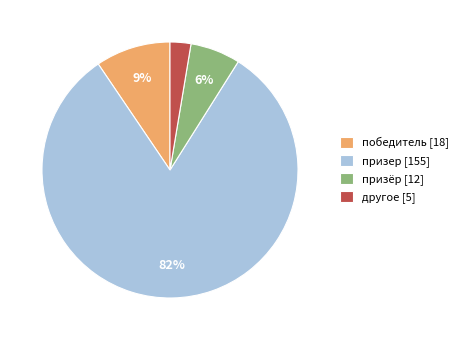

Is it true that призёр [12] is 19% of the pie?

False